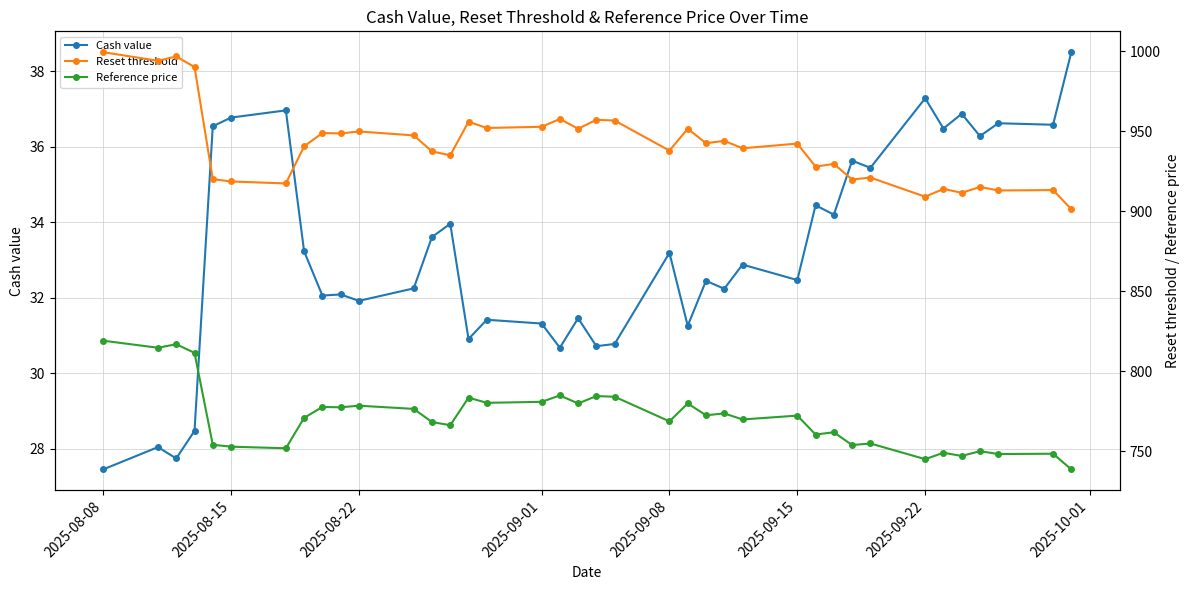

Is this an area chart (filled region under the line)?

No